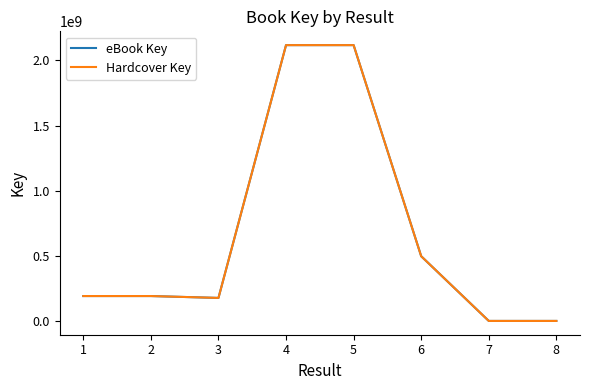

What is the value of the Hardcover Key point at the 4th from the left?

2116898537